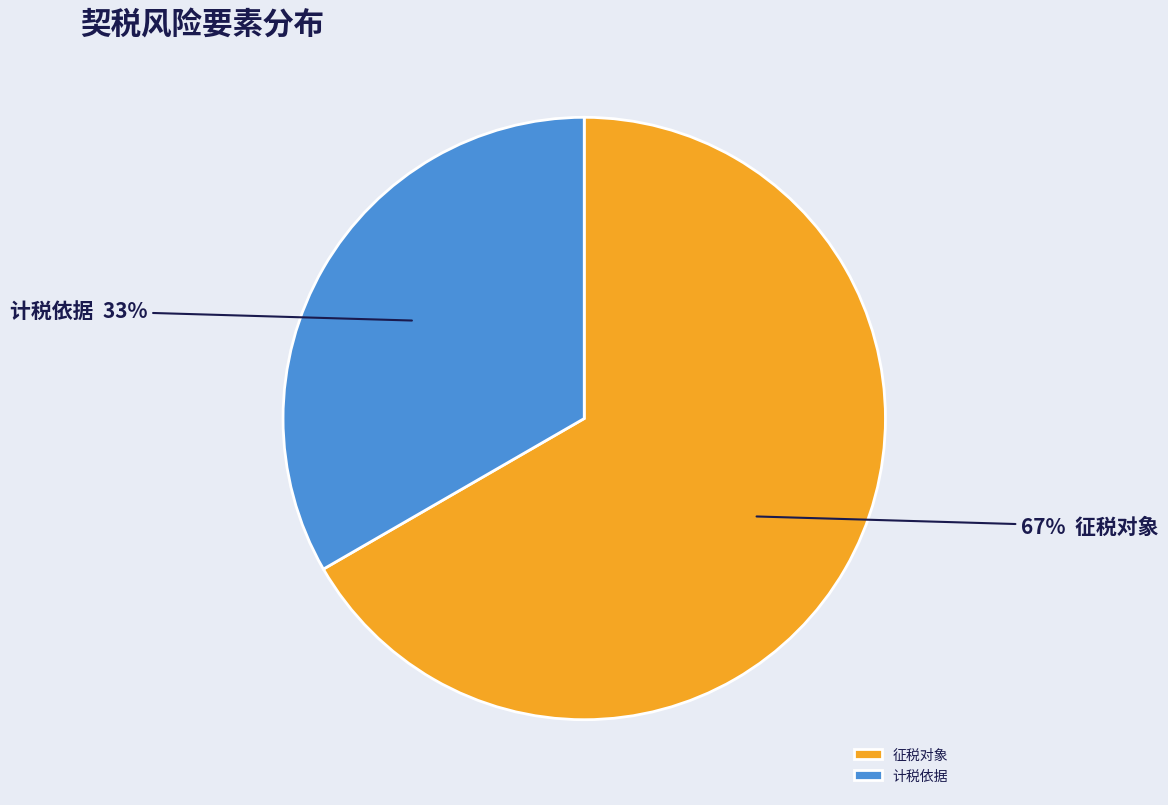

True or false: 征税对象 accounts for 67% of the total.

True